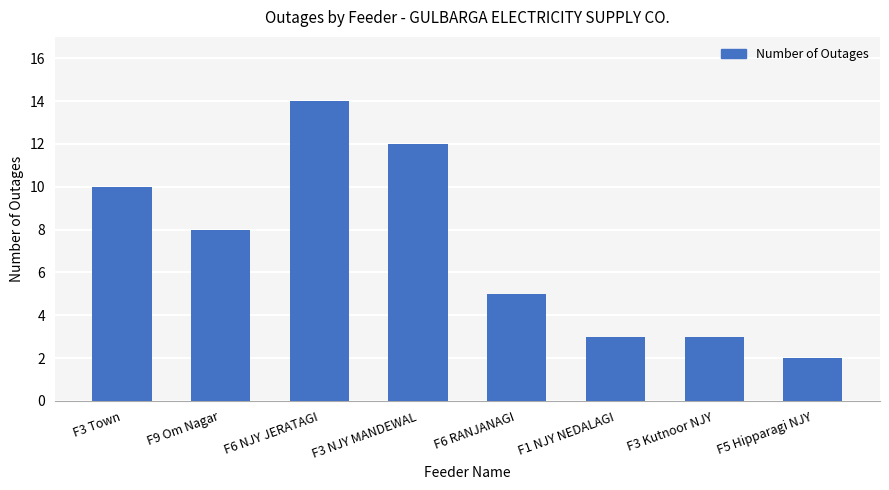

Between F5 Hipparagi NJY and F9 Om Nagar, which is larger?

F9 Om Nagar